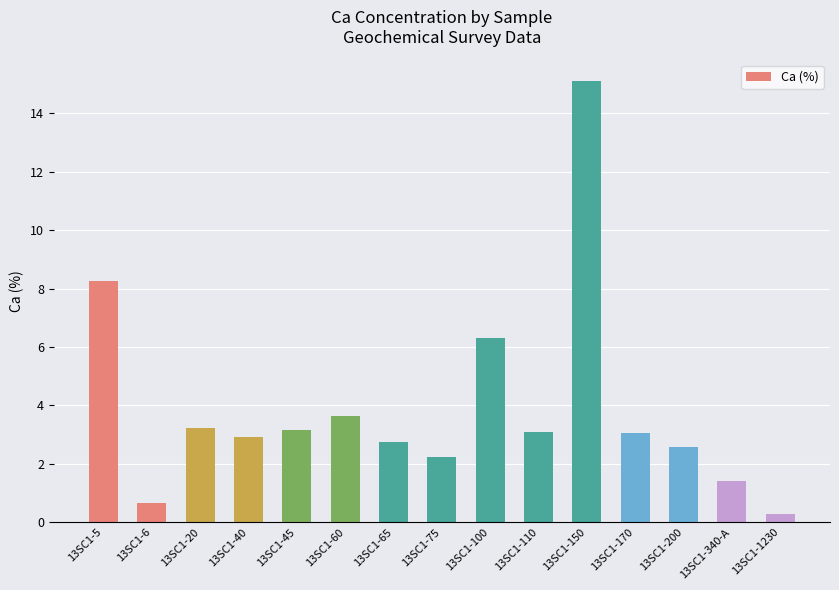

Which category has the lowest value across all series?

13SC1-1230